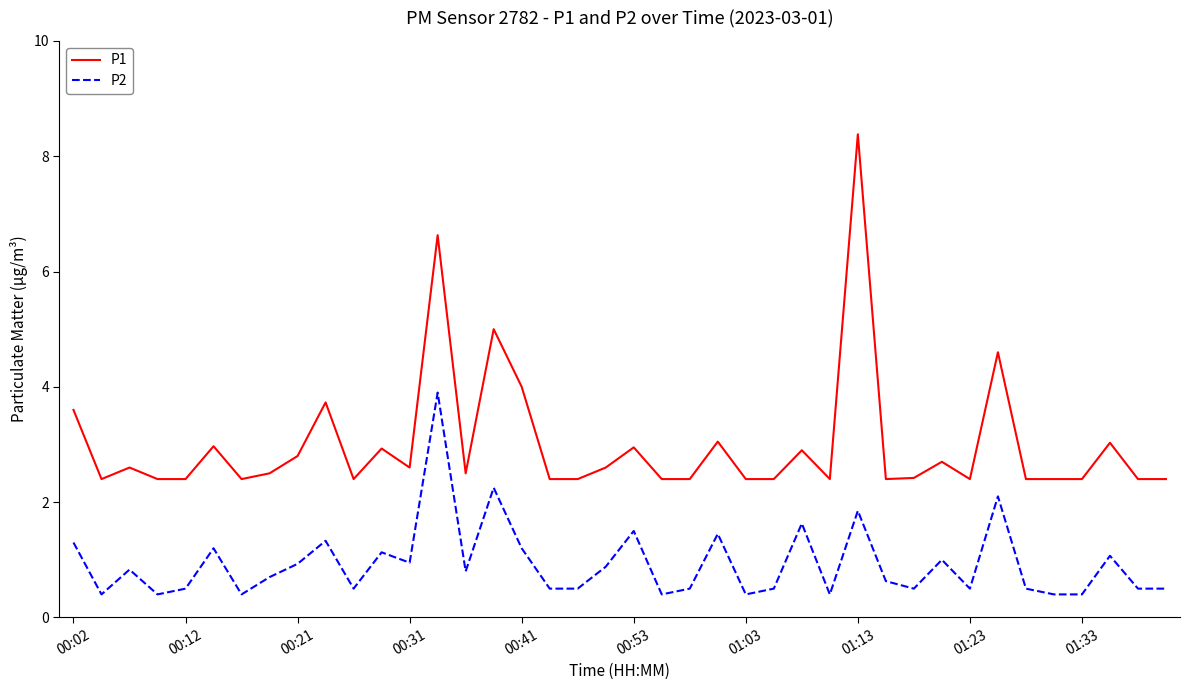

What is the lowest value of the P1 series?

2.4